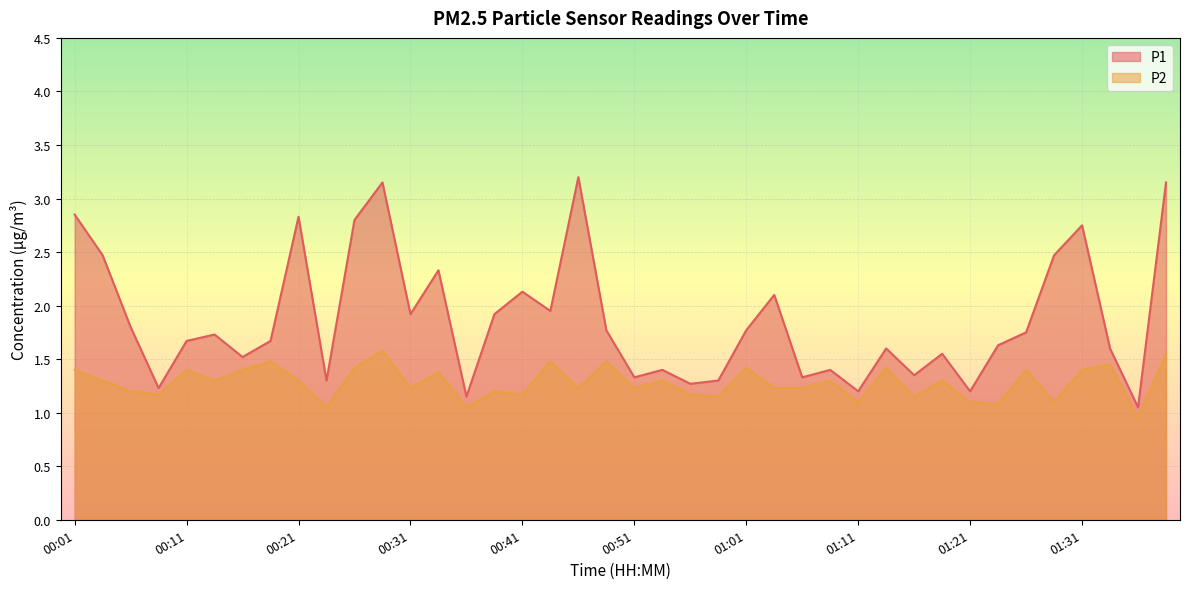

What is the label of the 24th point from the right?

00:41